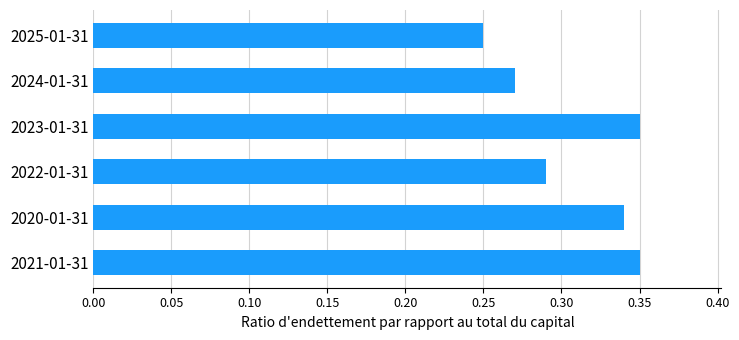

Where is the data nearest to the value 0?

2025-01-31